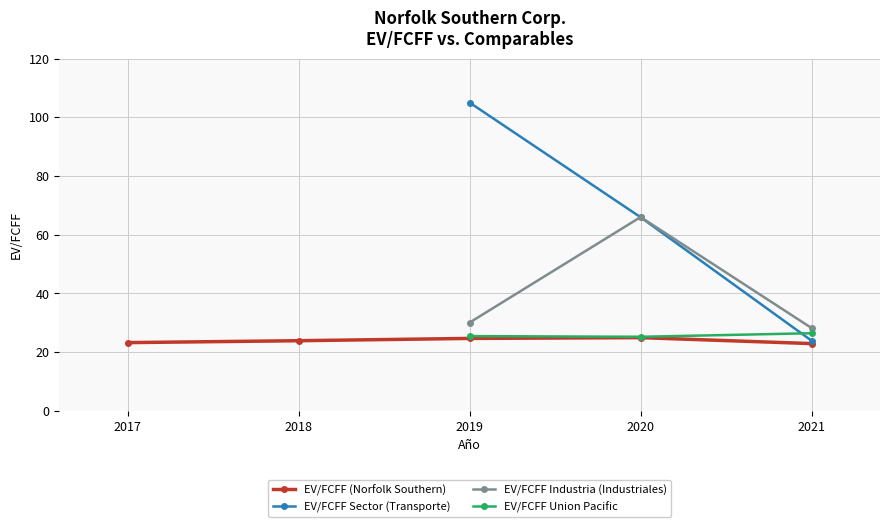

What is the total value across all series at 2019?

185.1